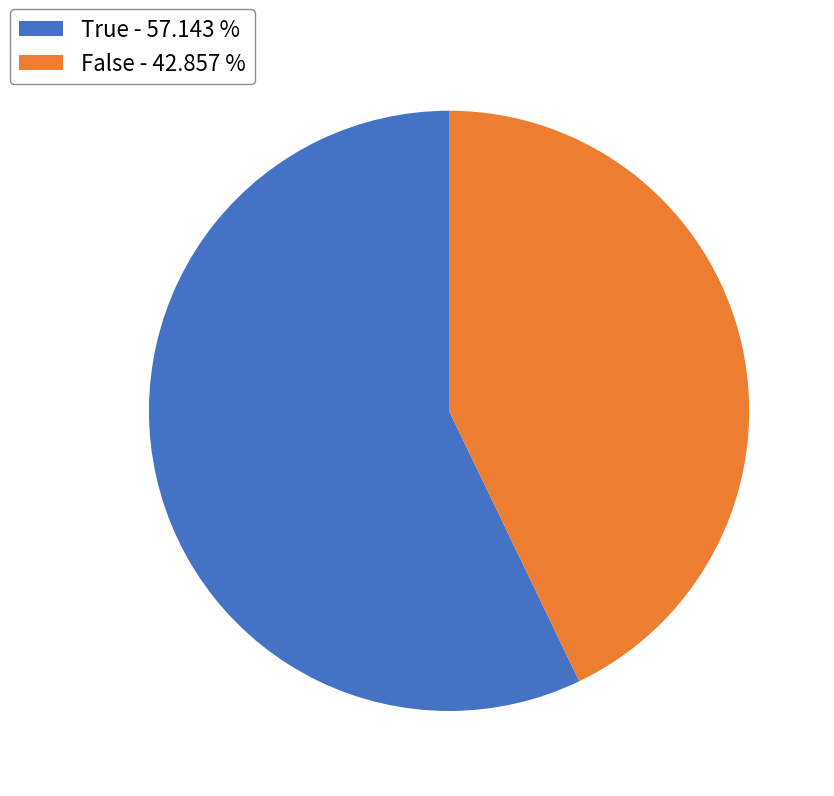

Which slice represents more than half of the pie?

True